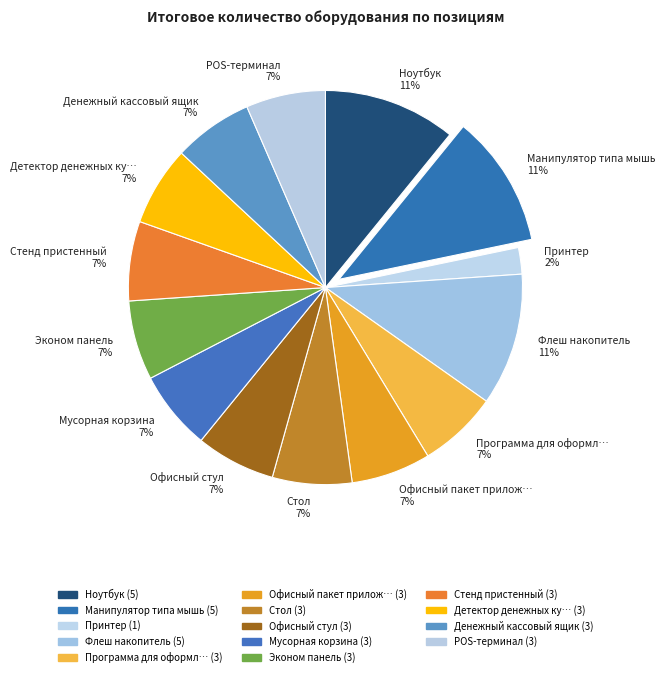

Does any single category account for the majority?

No